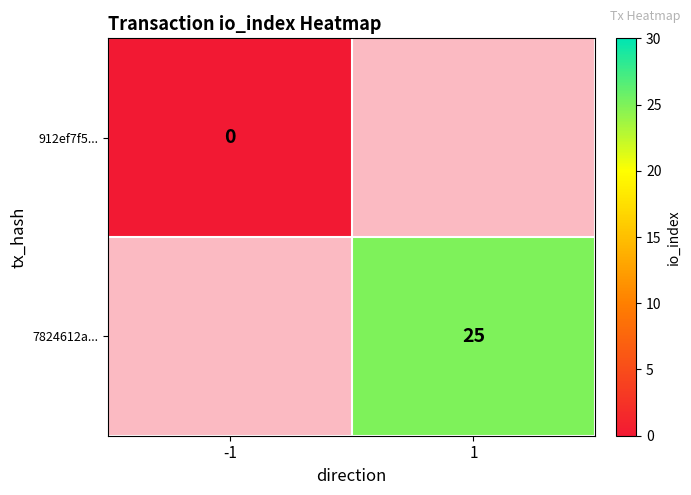

At which category does the chart reach its minimum across all series?

-1